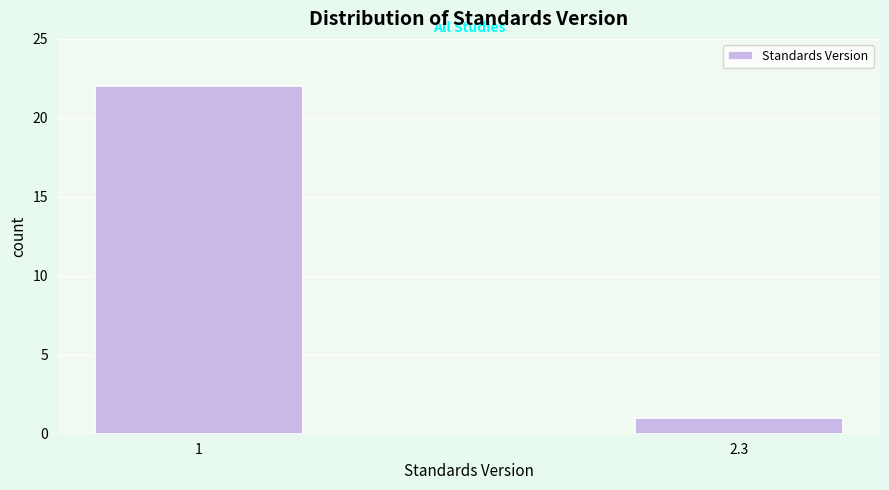

Reading left to right, list all the values displayed in this chart.

1=22	2.3=1